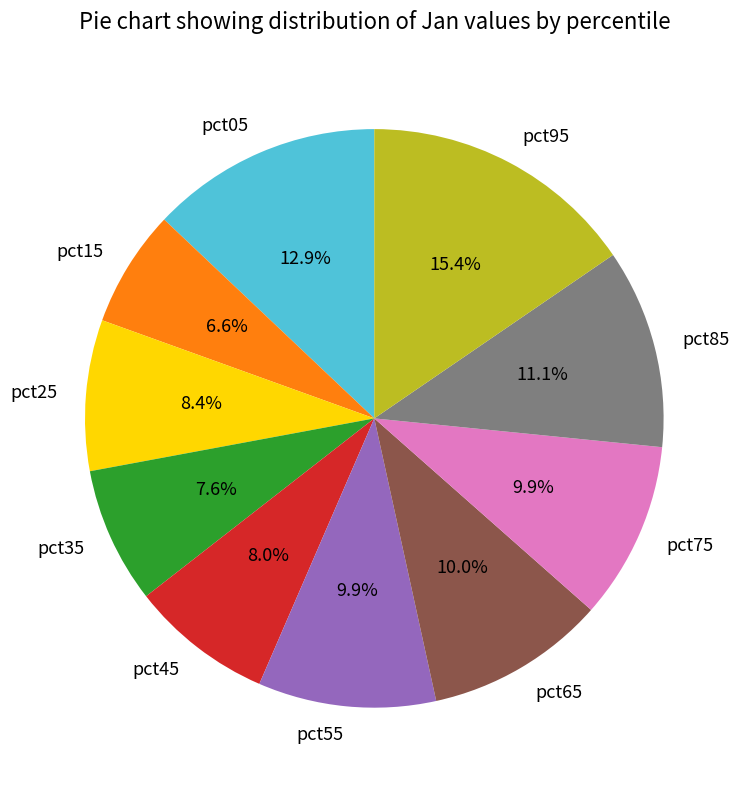

Is there any slice that represents more than half of the pie?

No